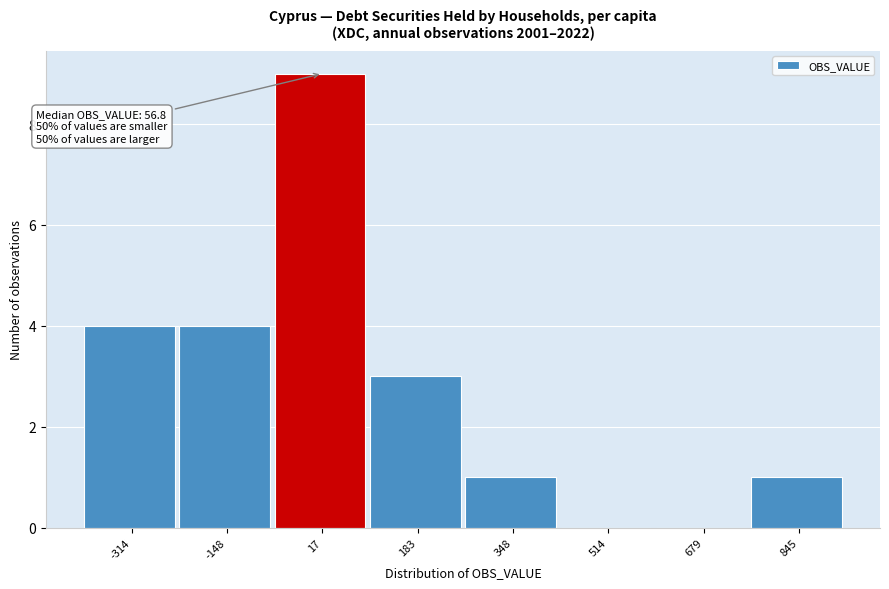

Reading left to right, what are all the values shown in this chart?

-314=4	-148=4	17=9	183=3	348=1	514=0	679=0	845=1